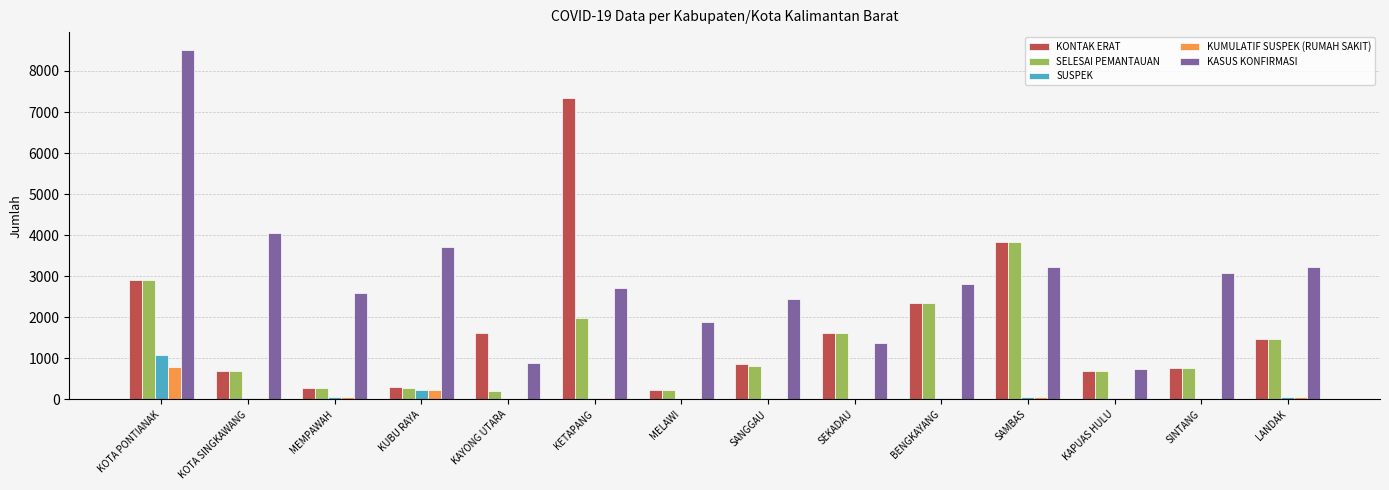

Which category has the highest value in the SUSPEK series?

KOTA PONTIANAK